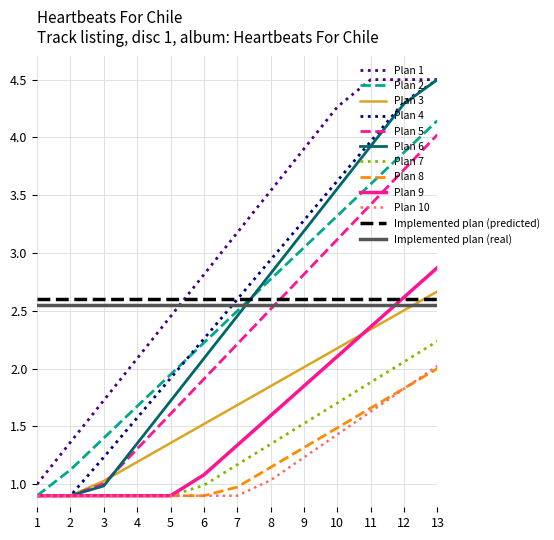

True or false: Plan 1 and Plan 9 cross at least once.

False